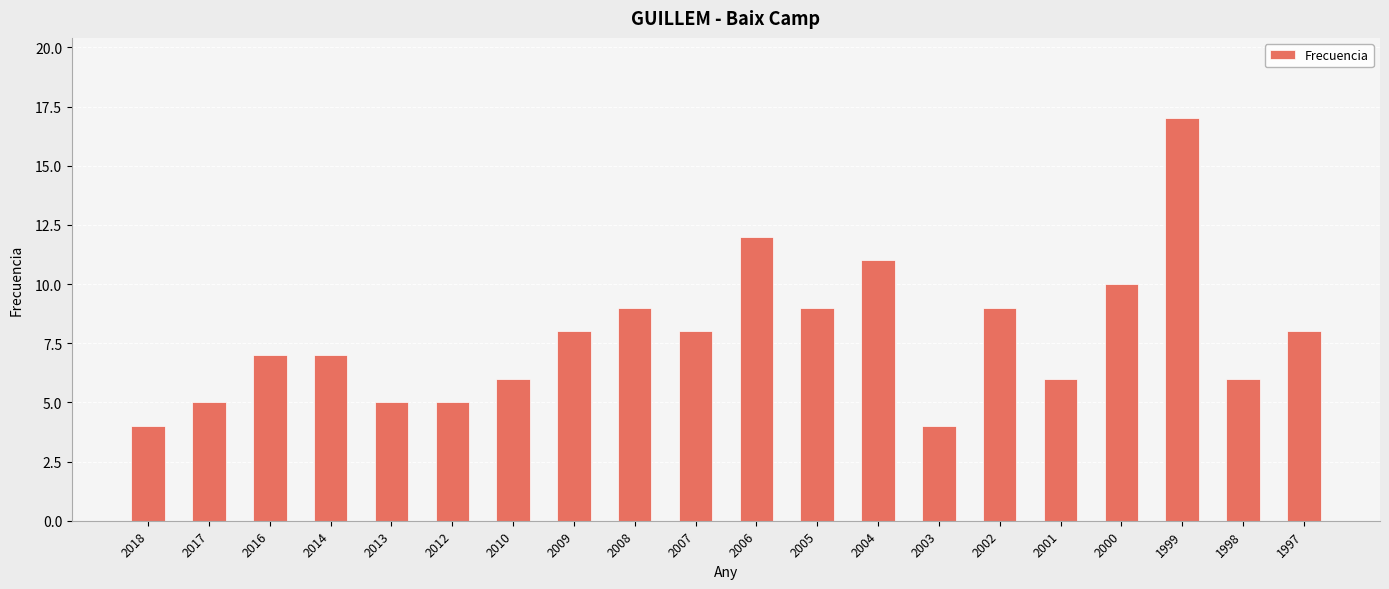

The chart shows a value of 5 at 2013. True or false?

True